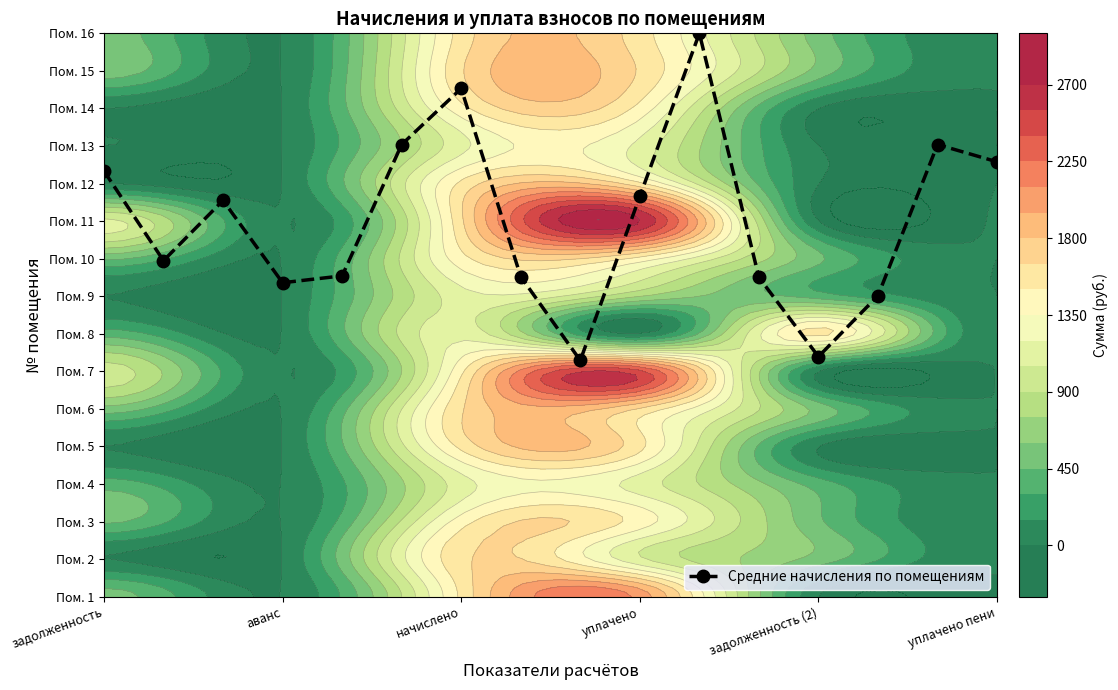

Between начислено and уплачено, which is larger?

начислено